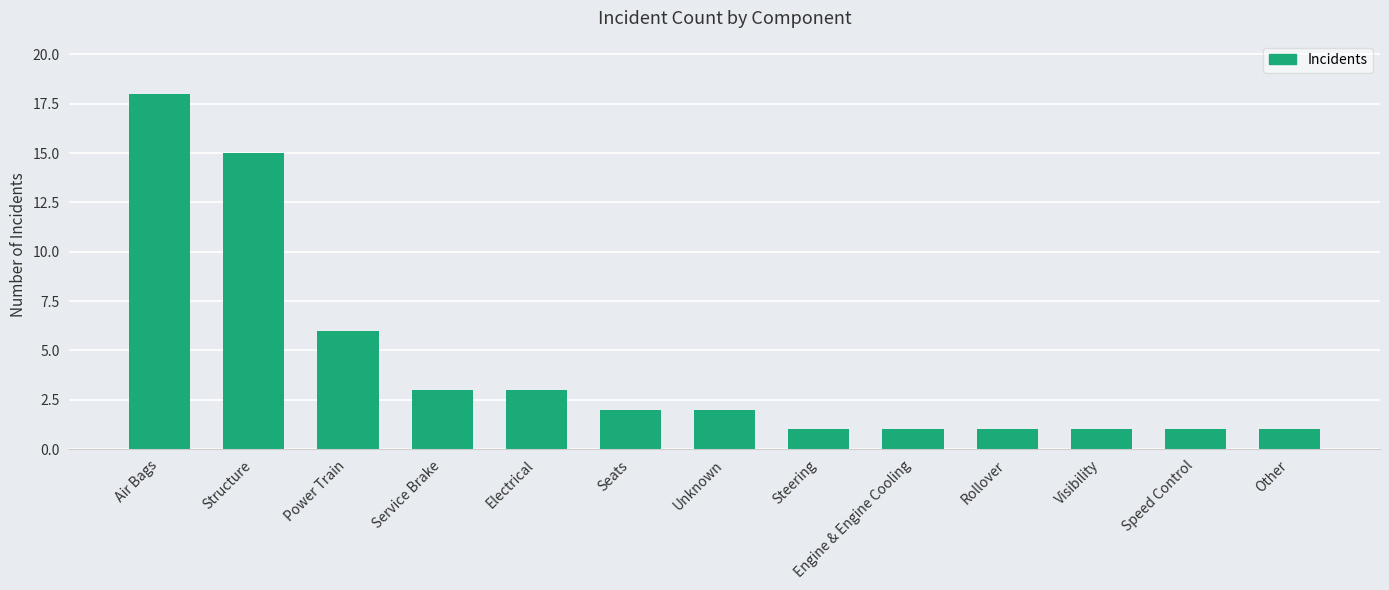

What is the difference between the maximum and minimum values?

17